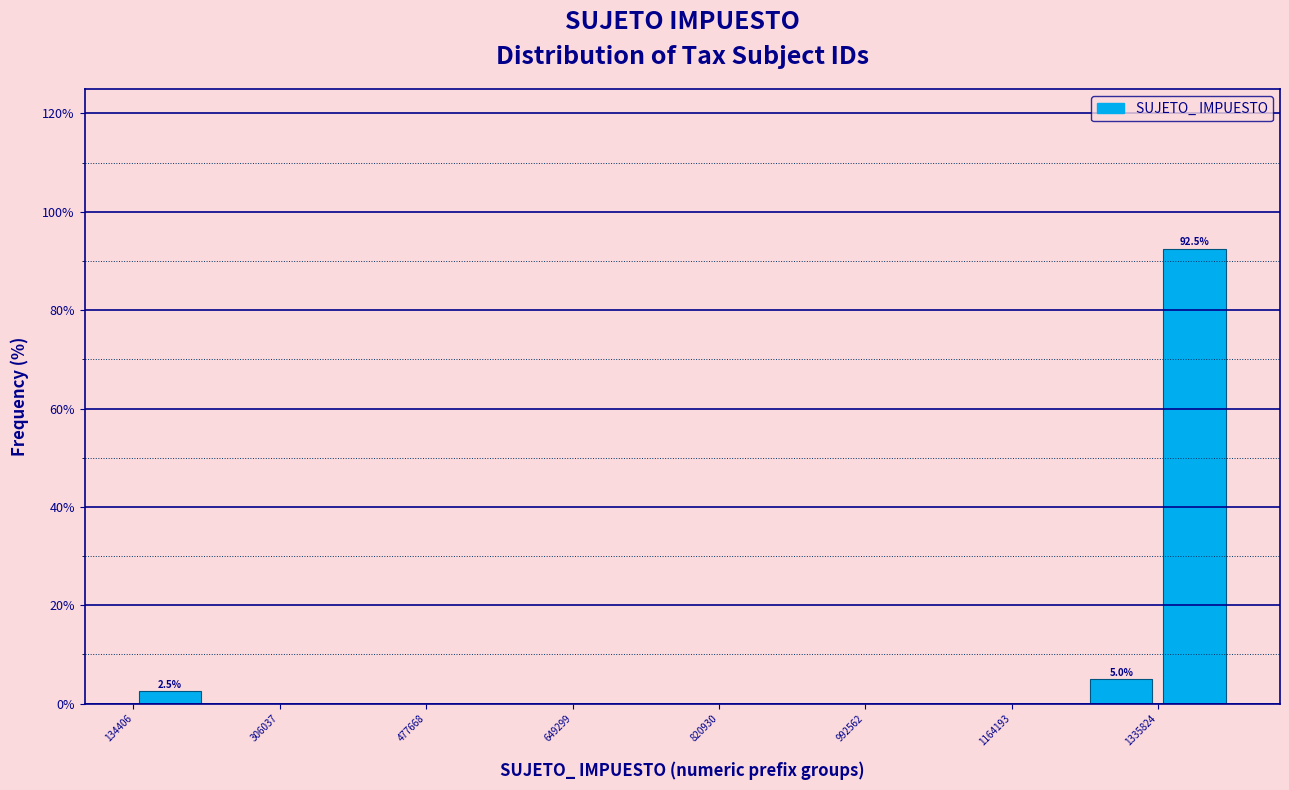

Which range on the x-axis has the tallest bar?

1340000 to 1420000